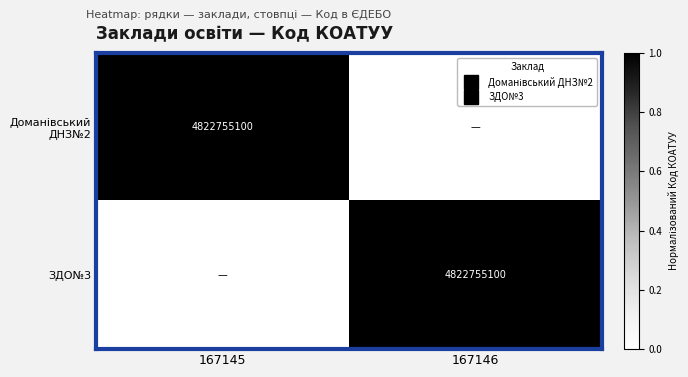

What is the sum of all ЗДО№3 values?

1